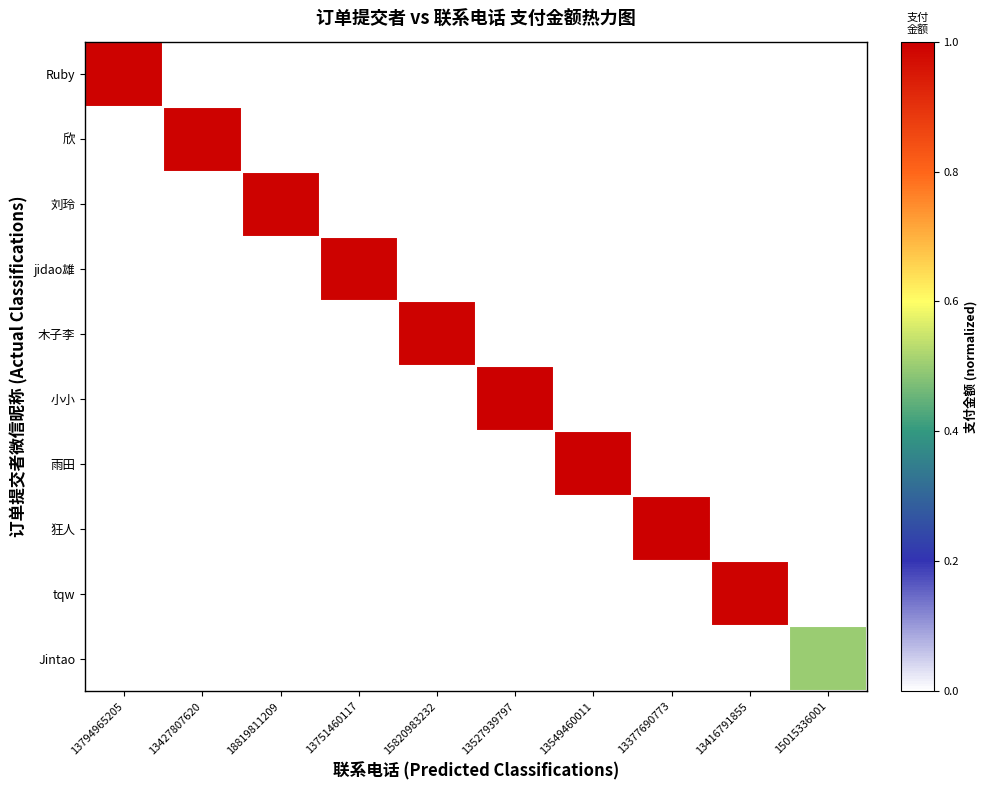

How many data points does each series have?

10